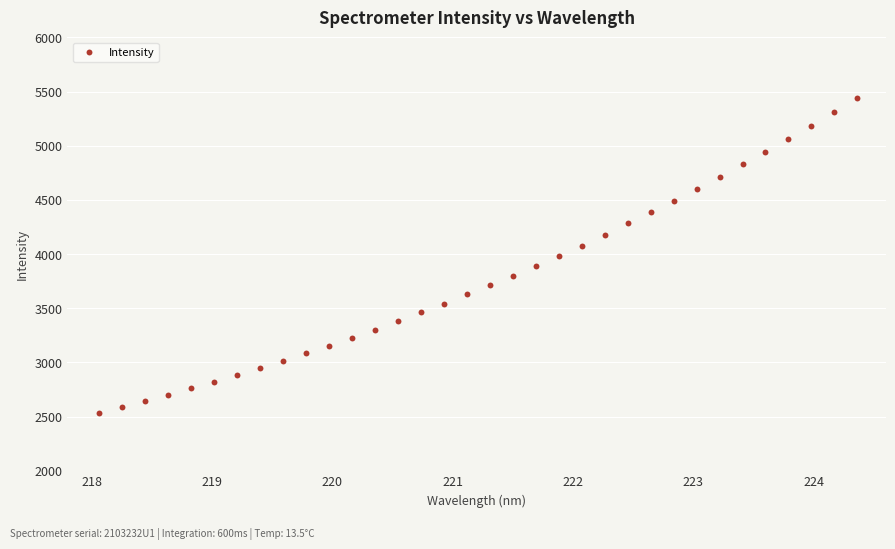

What is the range of X values (max minus min)?

6.3